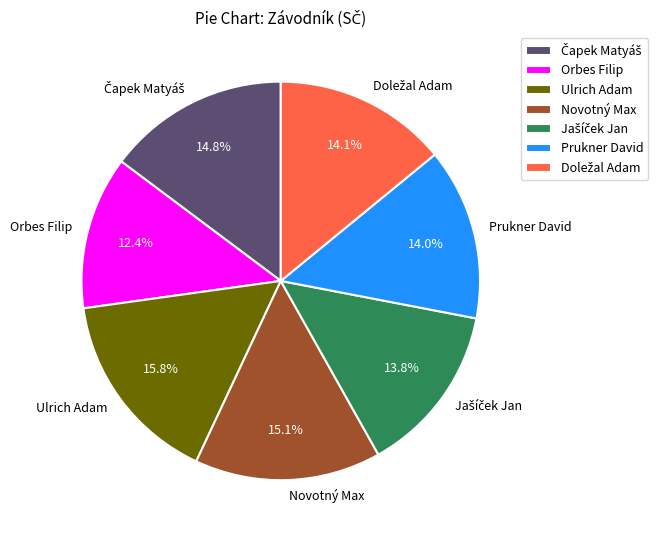

To the nearest percent, what is the difference between the largest and smallest slice percentages?

3%